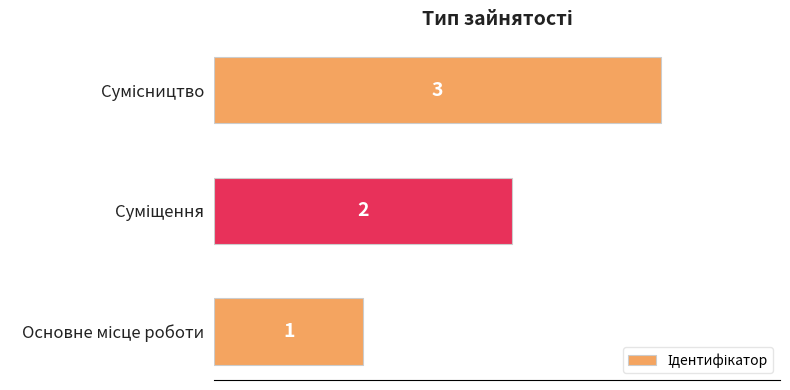

What is the difference between the maximum and minimum values?

2